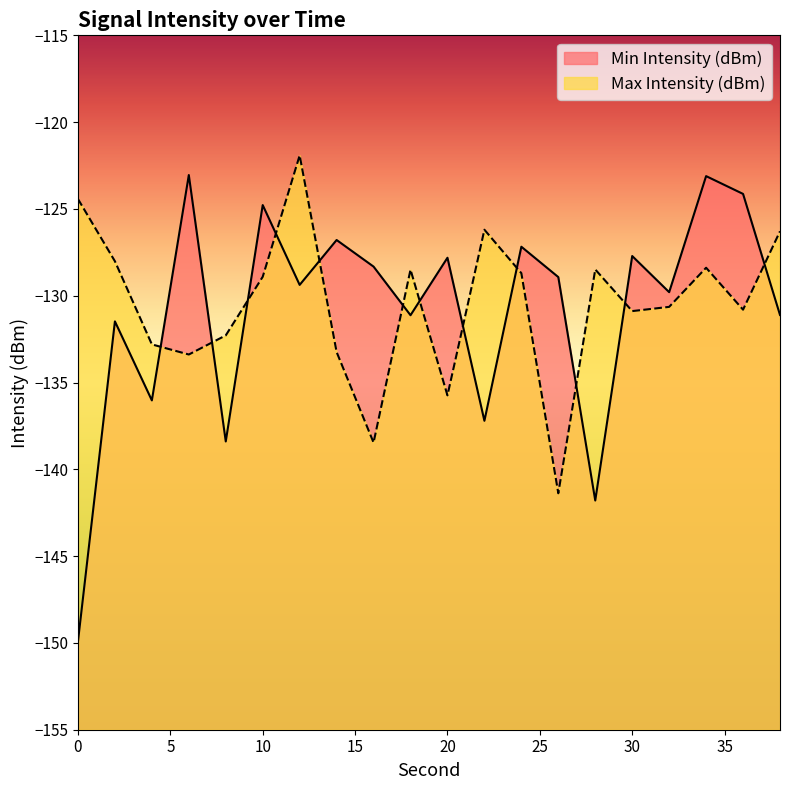

True or false: Max Intensity (dBm) has more than 1 points higher than both neighbors.

True